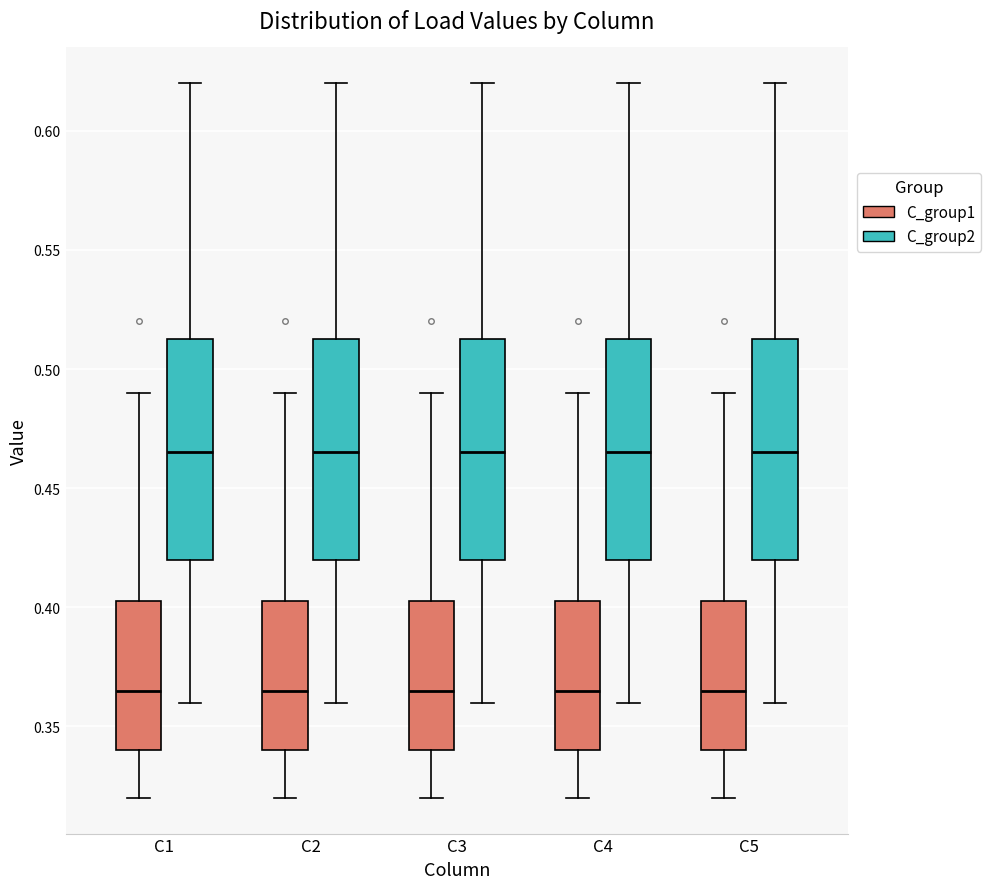

Reading left to right, read every box against the y-axis: the position of its median line, the range the box covers, and the ends of its whiskers. The values are not printed on the chart, so give them approximately, as read against the axis.

C1 (C_group1): median 0.365, box 0.340 to 0.405, whiskers 0.320 to 0.490
C1 (C_group2): median 0.465, box 0.420 to 0.515, whiskers 0.360 to 0.620
C2 (C_group1): median 0.365, box 0.340 to 0.405, whiskers 0.320 to 0.490
C2 (C_group2): median 0.465, box 0.420 to 0.515, whiskers 0.360 to 0.620
C3 (C_group1): median 0.365, box 0.340 to 0.405, whiskers 0.320 to 0.490
C3 (C_group2): median 0.465, box 0.420 to 0.515, whiskers 0.360 to 0.620
C4 (C_group1): median 0.365, box 0.340 to 0.405, whiskers 0.320 to 0.490
C4 (C_group2): median 0.465, box 0.420 to 0.515, whiskers 0.360 to 0.620
C5 (C_group1): median 0.365, box 0.340 to 0.405, whiskers 0.320 to 0.490
C5 (C_group2): median 0.465, box 0.420 to 0.515, whiskers 0.360 to 0.620